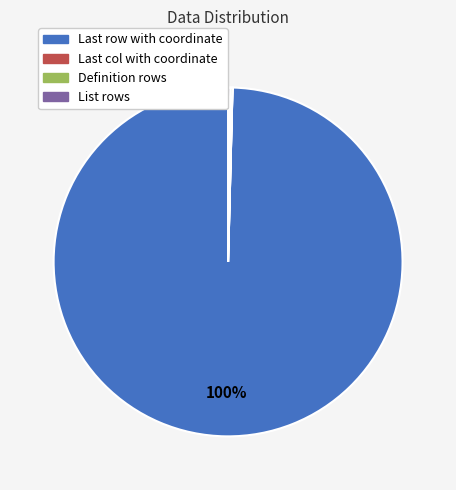

Which category has the biggest portion of the pie?

Last row with coordinate